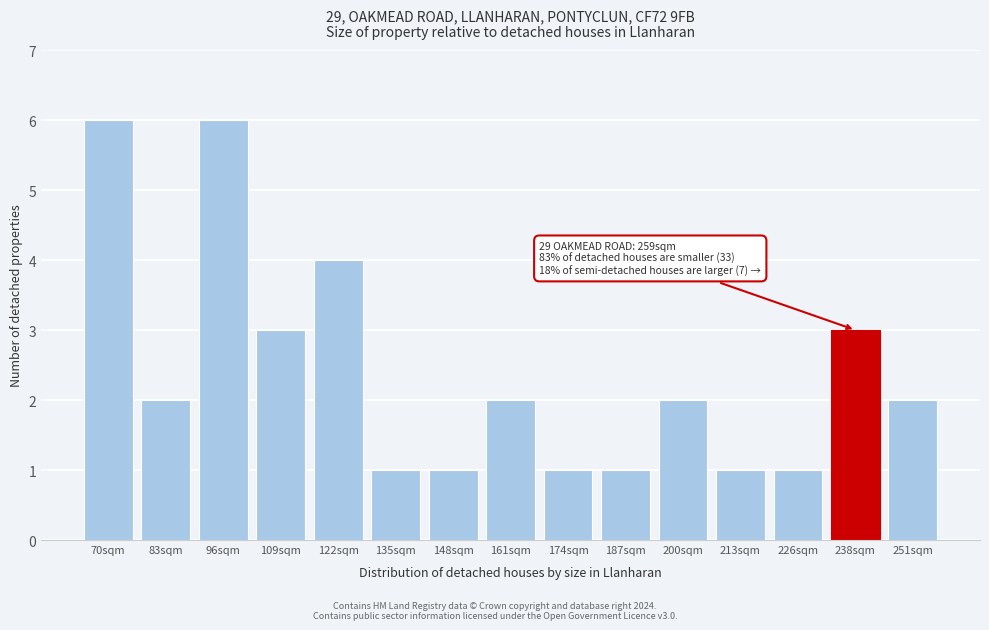

Reading left to right, transcribe all the data shown in this chart.

6	2	6	3	4	1	1	2	1	1	2	1	1	3	2